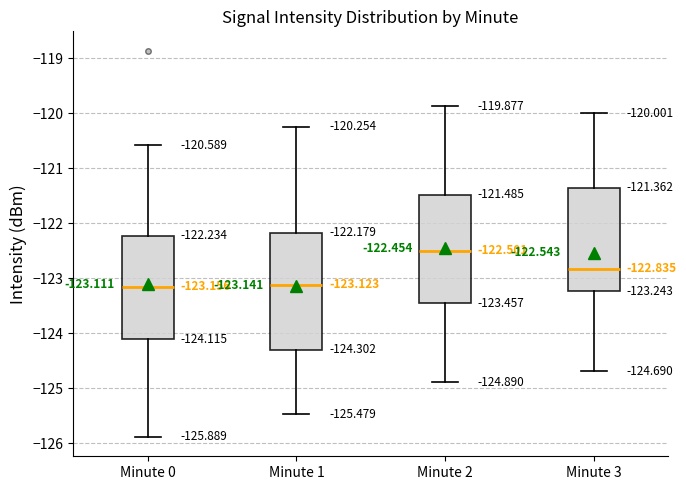

Comparing the boxes themselves (not the whiskers), which one is the tallest?

Minute 1